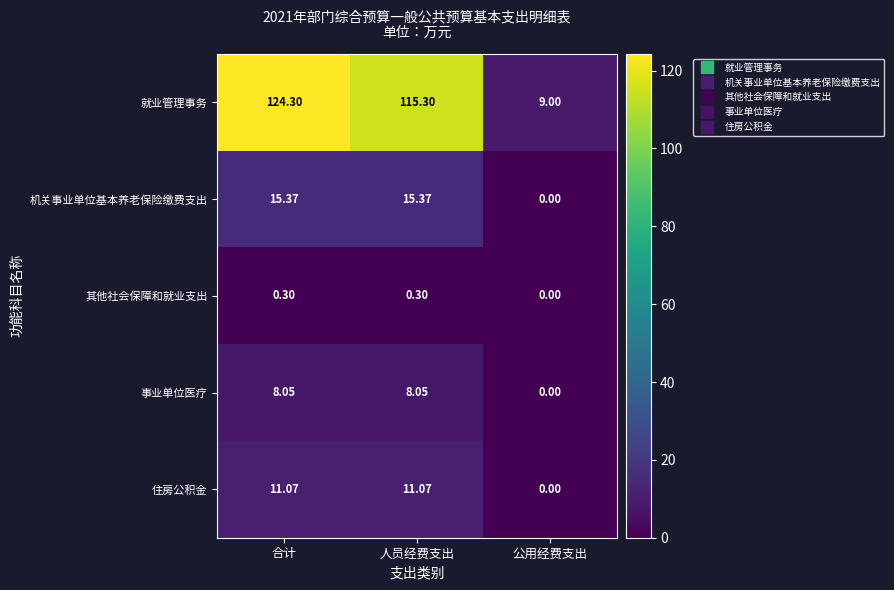

Which category has the lowest value across all series?

公用经费支出